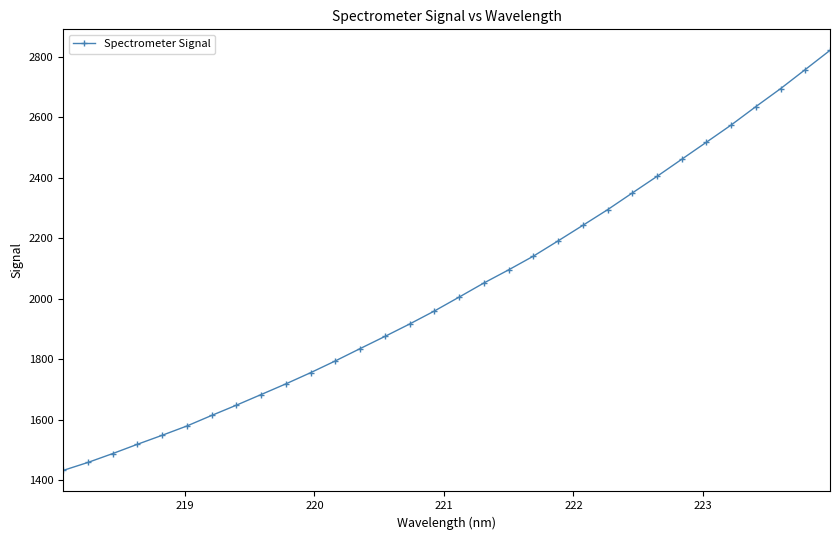

Reading left to right, list all the values displayed in this chart.

1432.5	1458.8	1488.1	1518.9	1548.7	1579.4	1614.3	1648.2	1683.4	1718.7	1755.7	1794.6	1835.2	1875.5	1916.6	1959.5	2005.4	2052.0	2095.4	2140.7	2191.2	2242.5	2294.2	2349.4	2404.3	2460.9	2517.4	2574.1	2635.0	2694.3	2757.5	2820.9